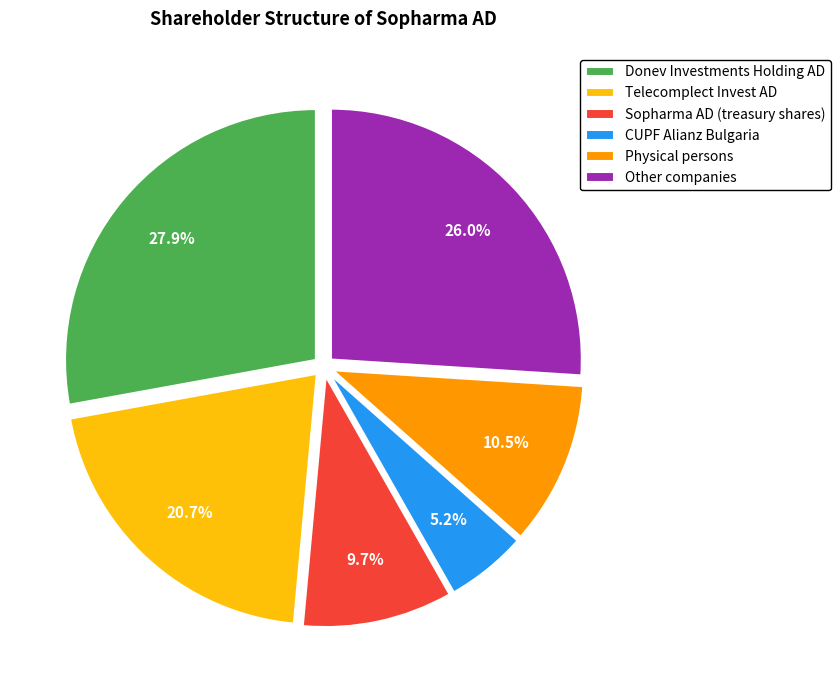

Which has a higher value, CUPF Alianz Bulgaria or Other companies?

Other companies